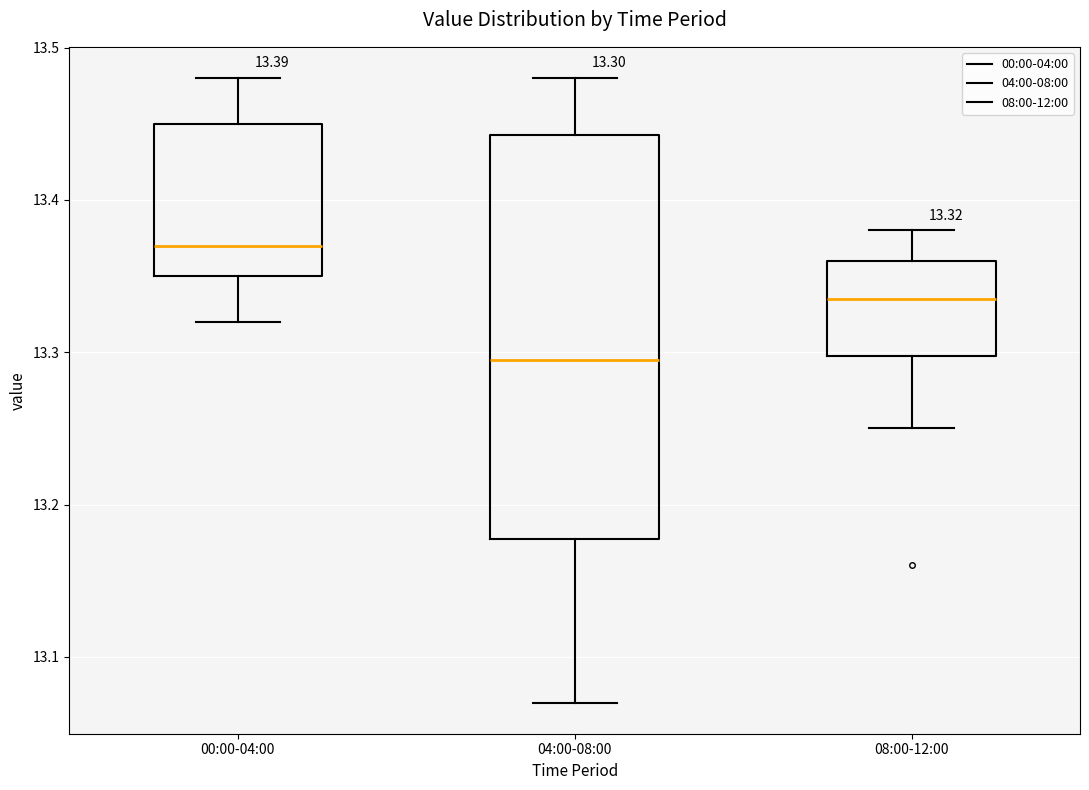

Which box has the lowest median line?

04:00-08:00